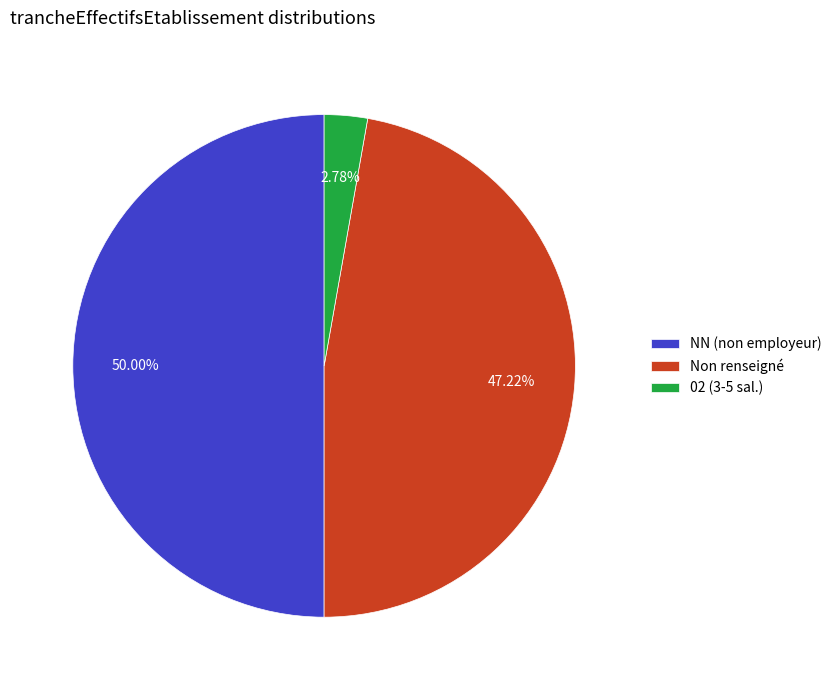

Count the number of slices in the pie.

3